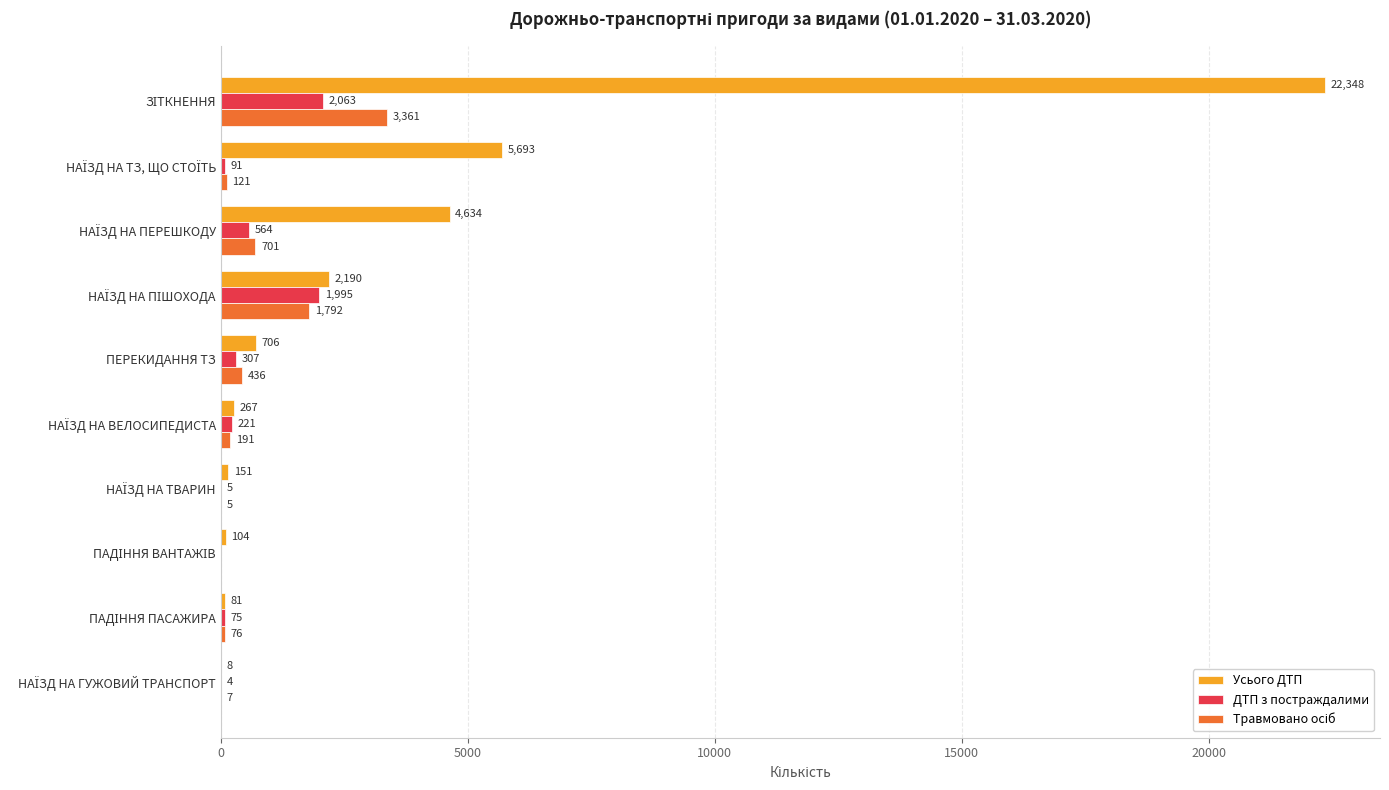

Count the number of data series in this chart.

3